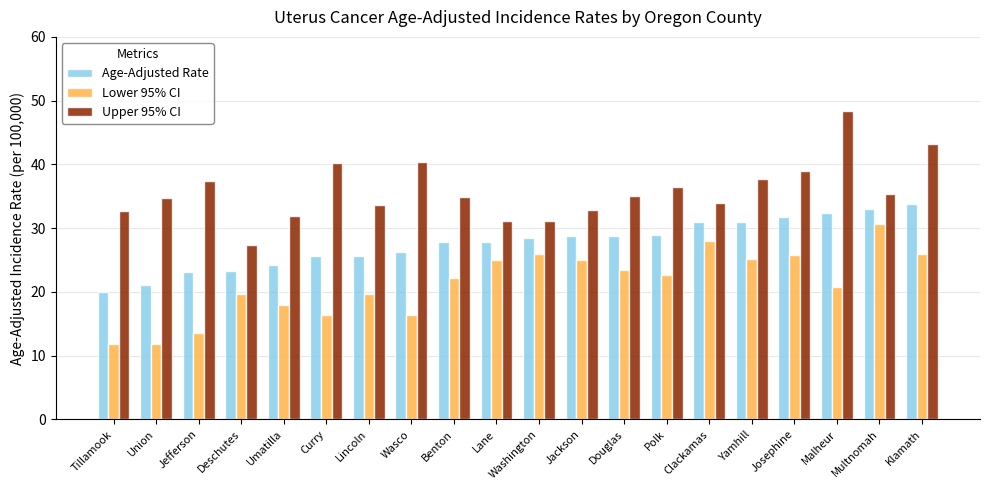

What are all the series names shown in the legend?

Age-Adjusted Rate, Lower 95% CI, Upper 95% CI